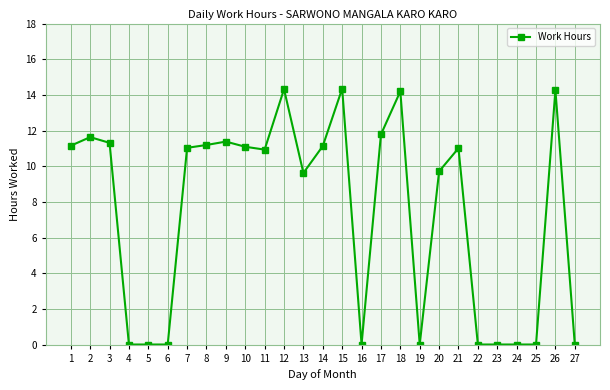

Is it true that the value at 4 is 4.6?

False